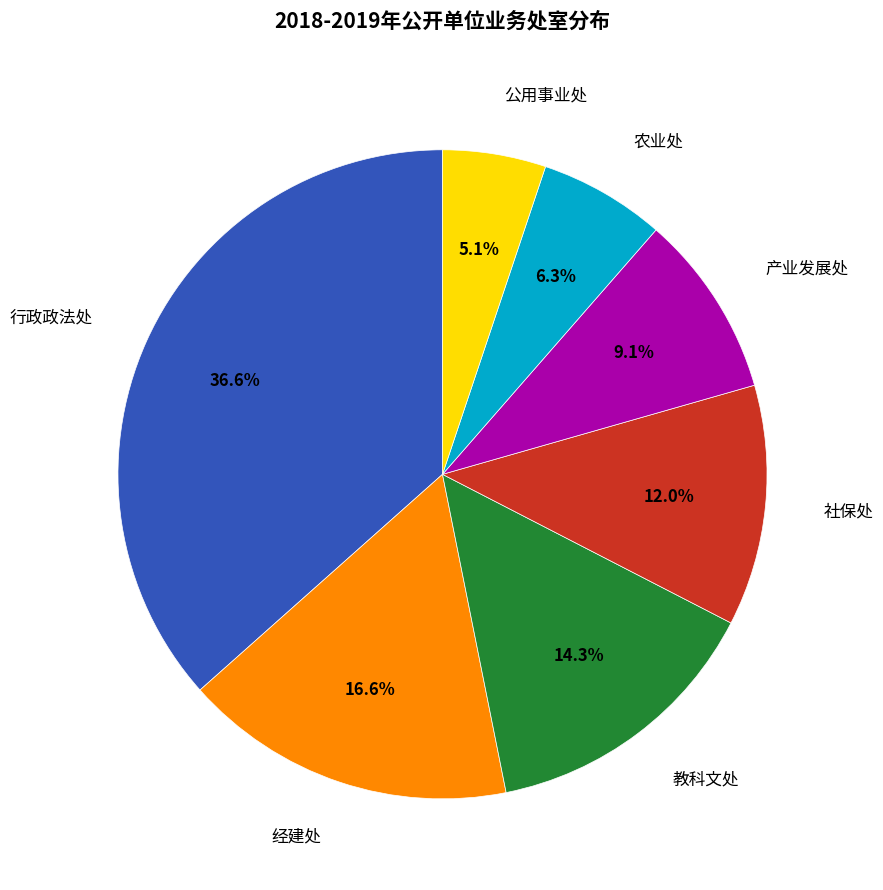

Is there any slice that represents more than half of the pie?

No